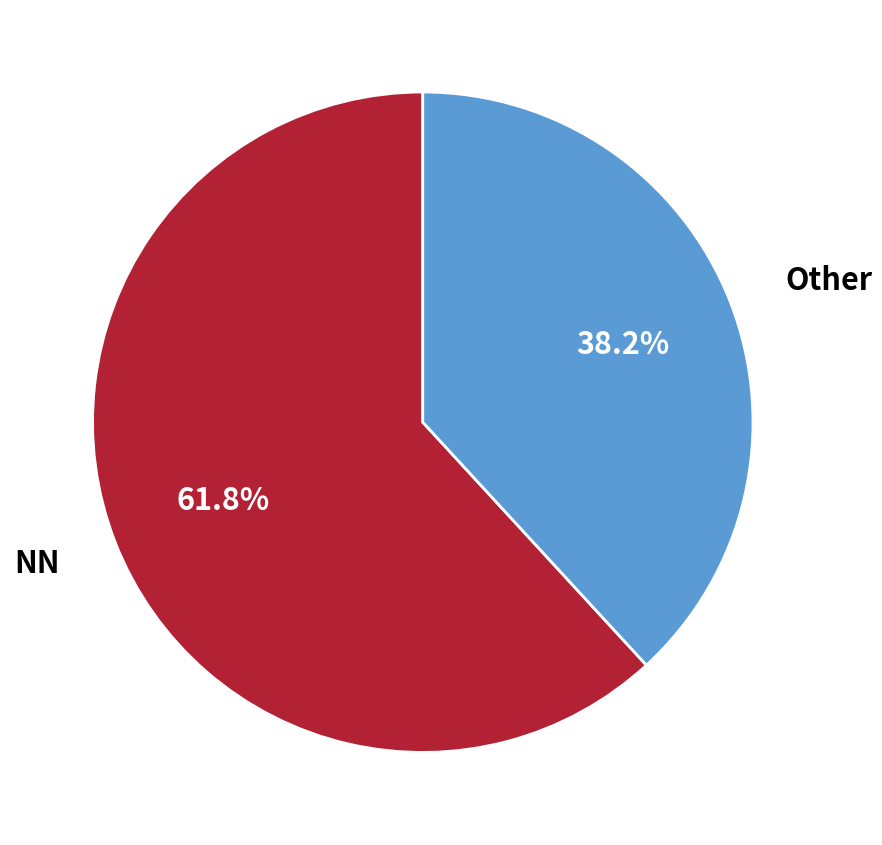

Count the number of slices in the pie.

2